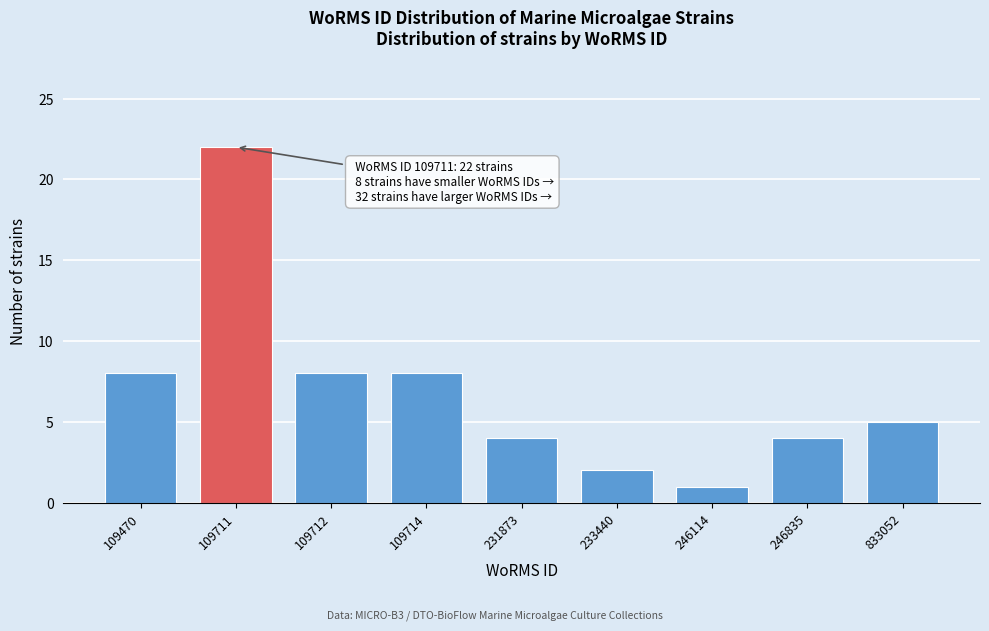

Reading left to right, extract all data points from this chart.

8	22	8	8	4	2	1	4	5